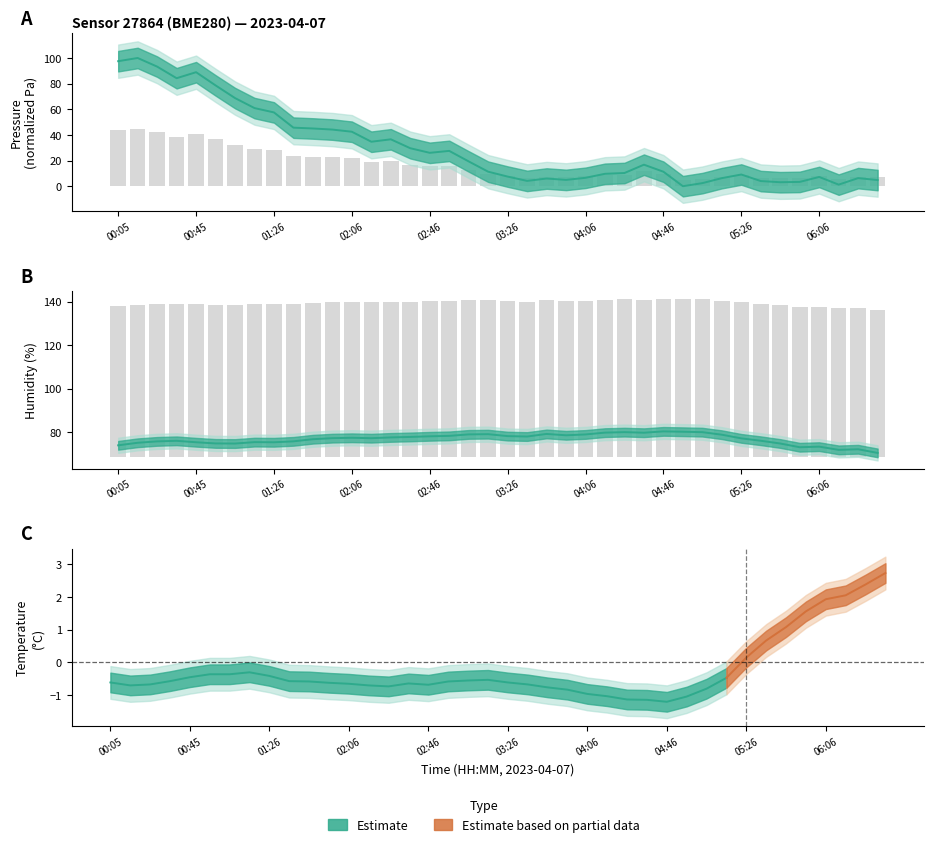

What is the highest value of the pressure series?

100.0